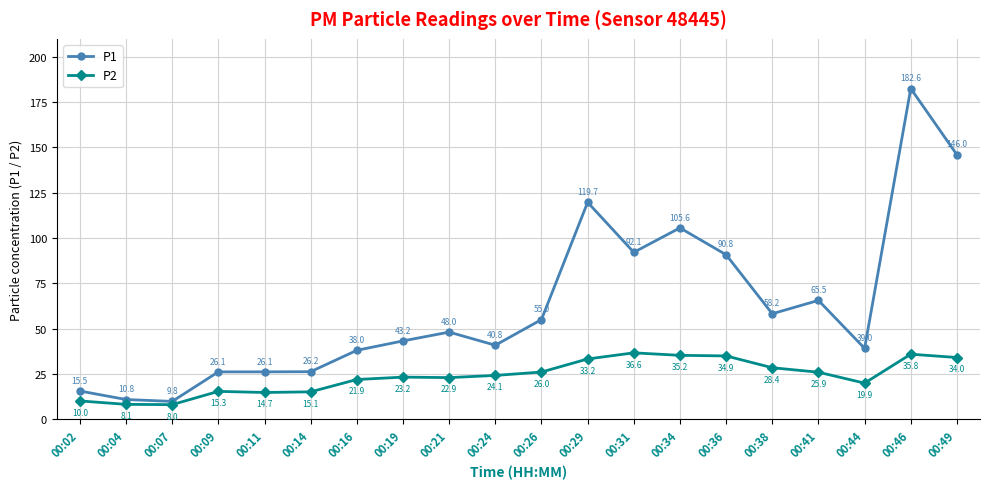

At which label does P1 reach its peak?

00:46